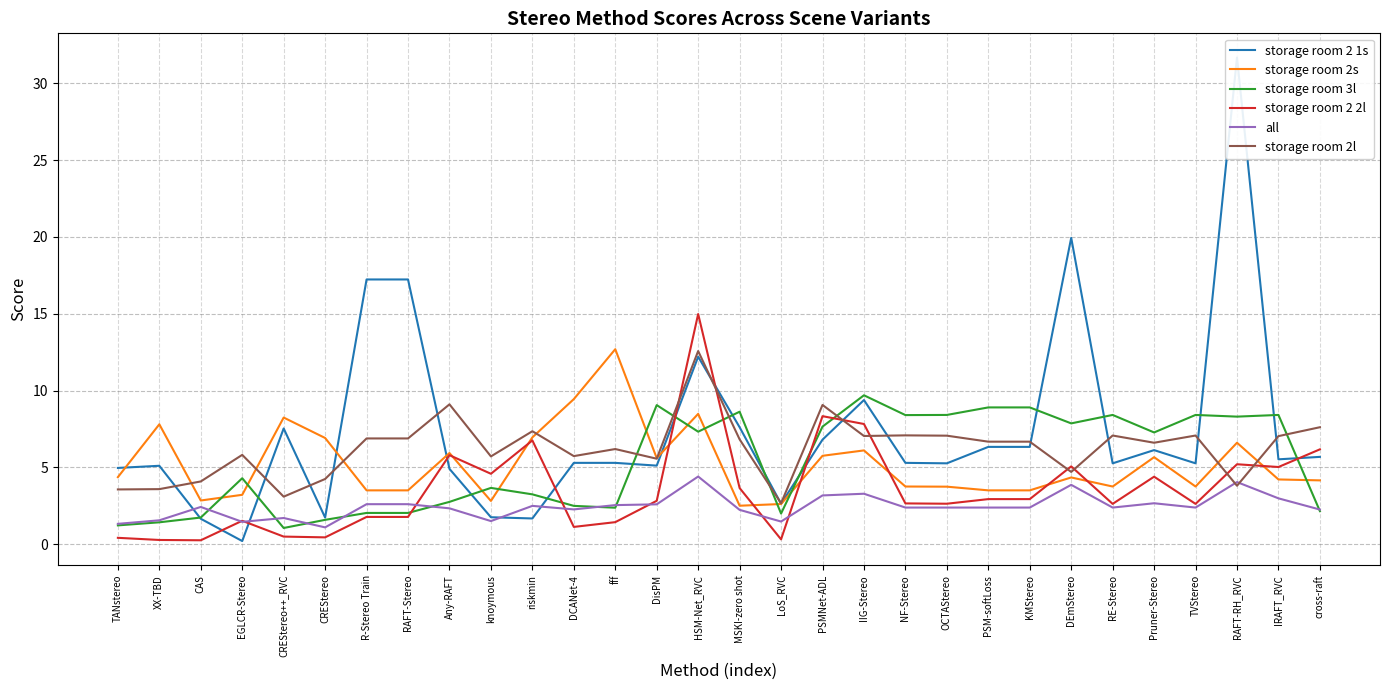

Rank the series at CAS from highest to lowest value.

storage room 2l, storage room 2s, all, storage room 3l, storage room 2 1s, storage room 2 2l